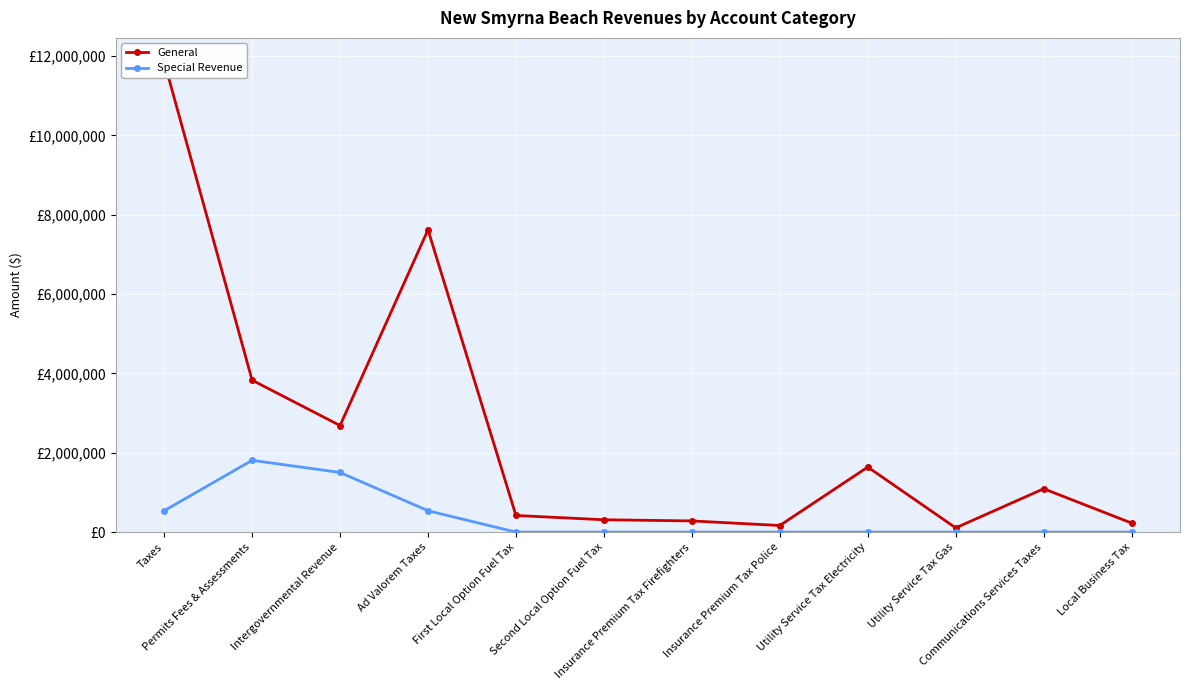

Reading right to left, what are all the values shown in this chart?

General: 227820	1092940	106861	1639550	166394	281787	311314	419049	7620592	2686327	3830054	11866307
Special Revenue: 0	0	0	0	0	0	0	0	538519	1503027	1809757	538519